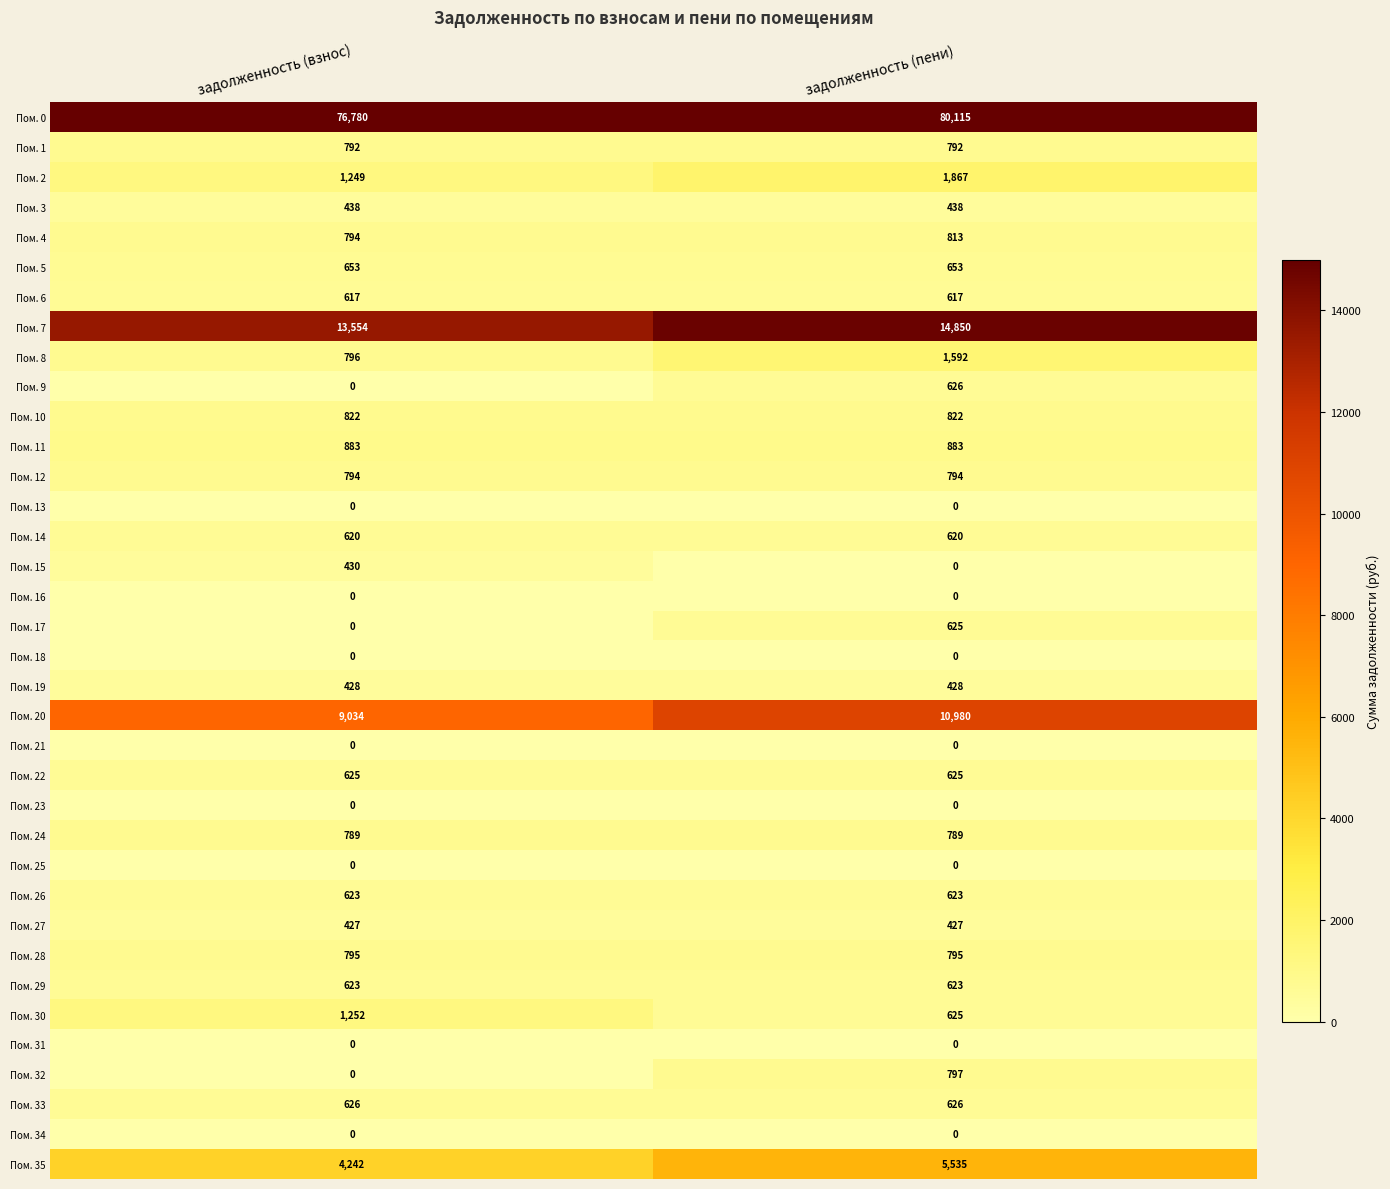

Which series has the widest spread of values?

Пом. 0